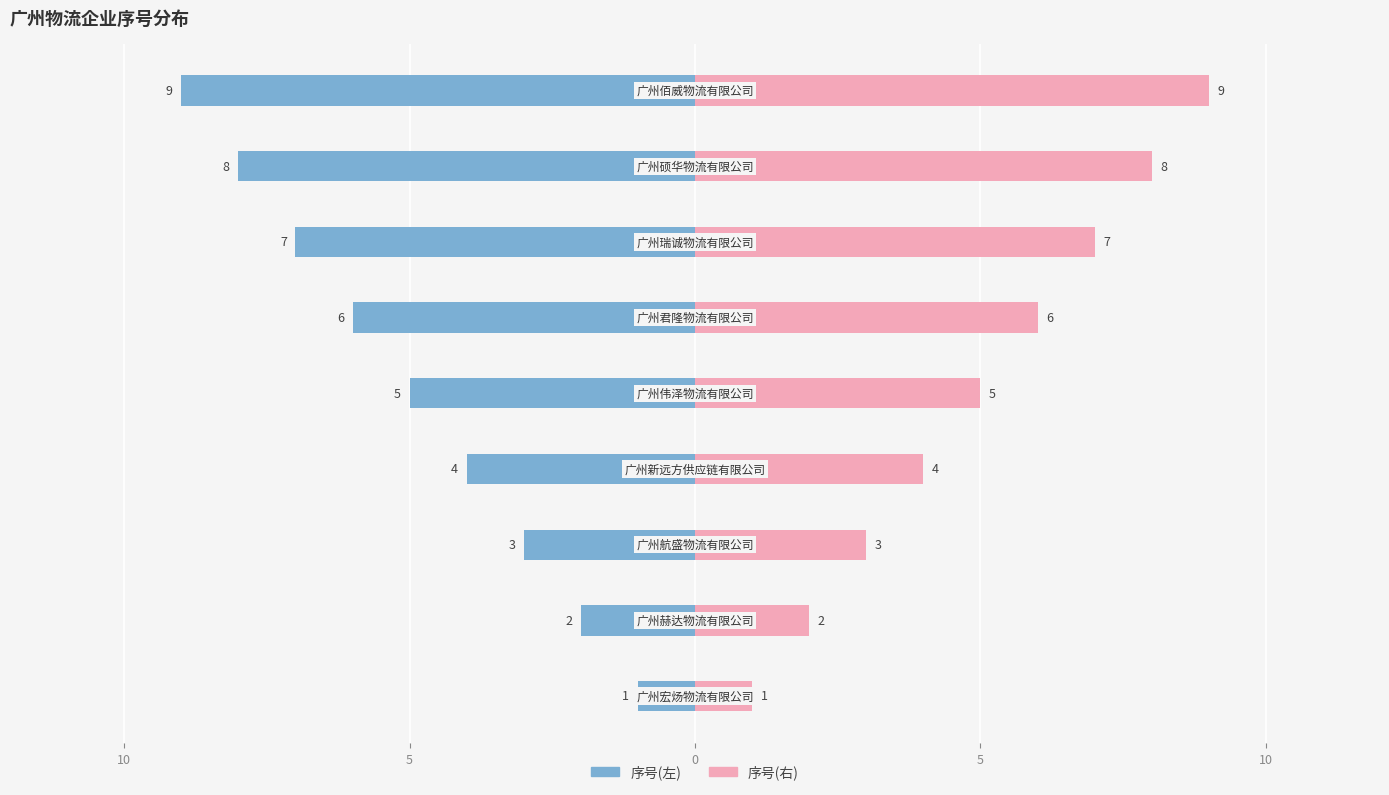

List the series in order of their peak value, lowest first.

序号(左), 序号(右)